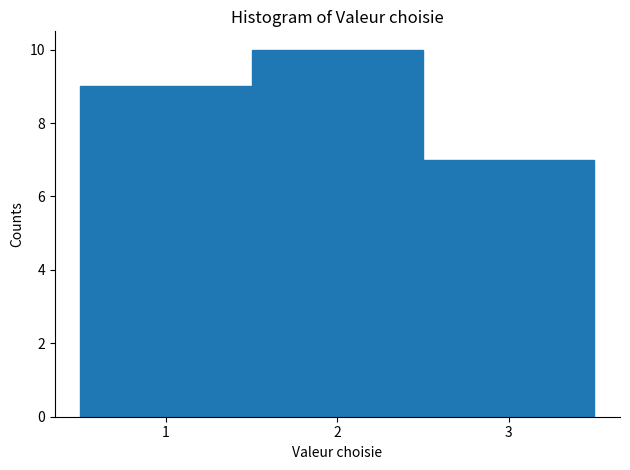

Which range on the x-axis has the tallest bar?

1.5 to 2.5